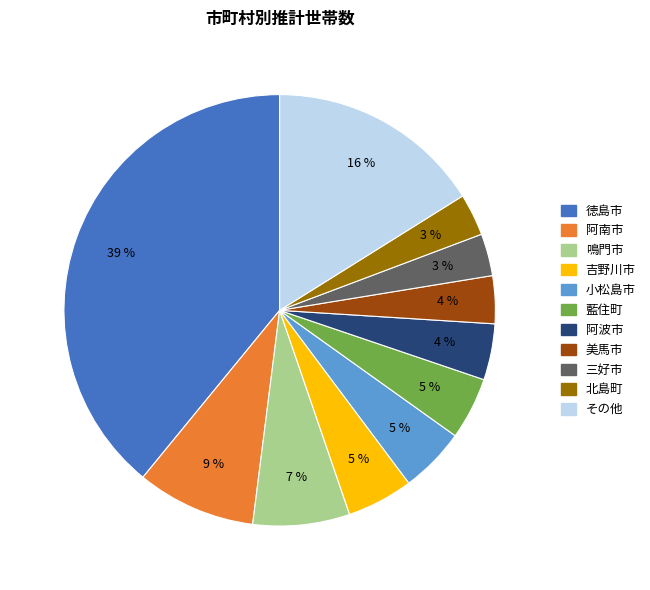

To the nearest percent, what is the average slice percentage?

9%